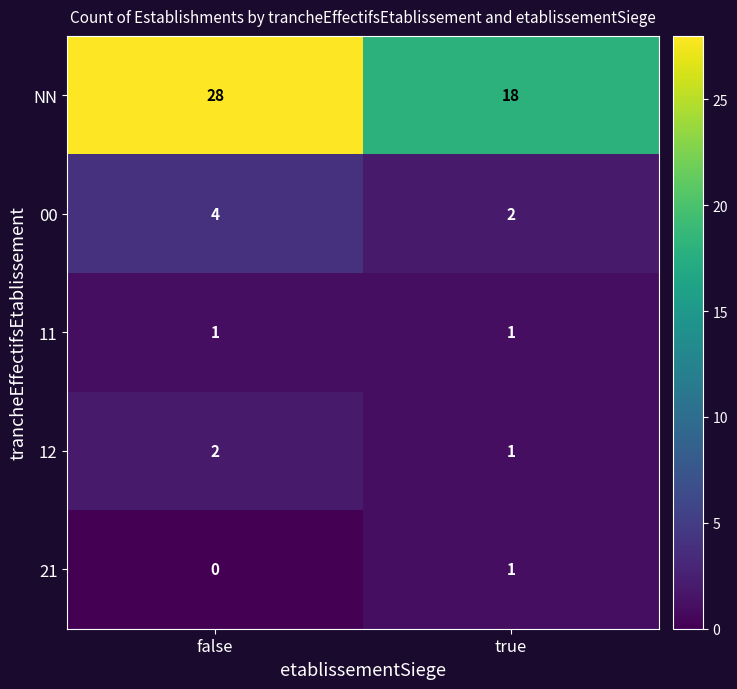

What is the total value across all series at true?

23